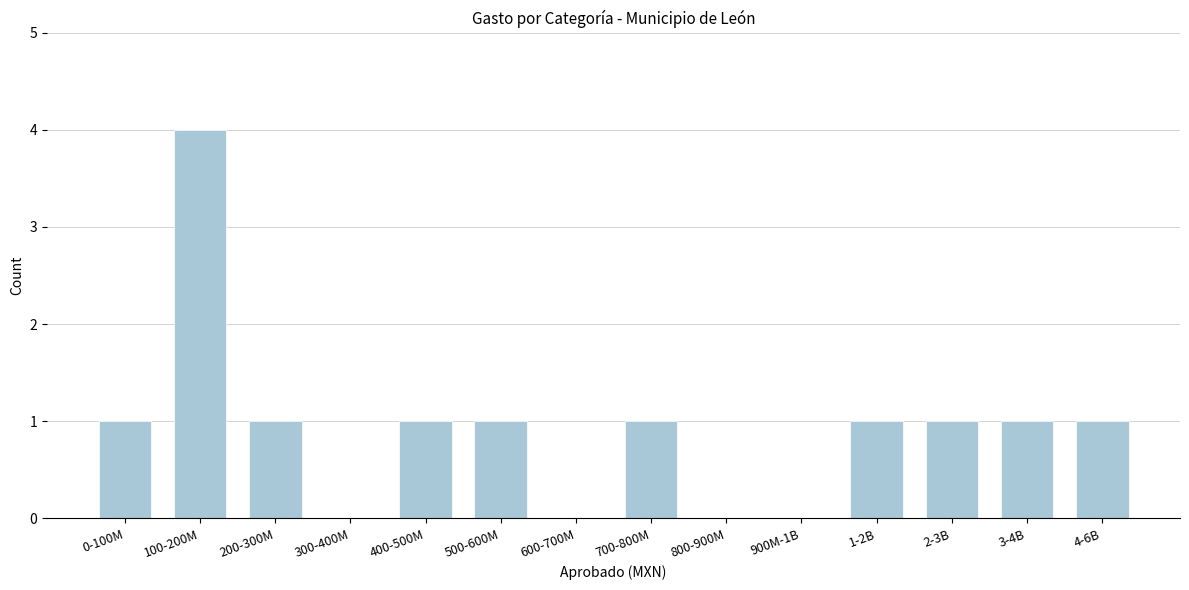

Reading right to left, transcribe all the data shown in this chart.

4-6B=1	3-4B=1	2-3B=1	1-2B=1	900M-1B=0	800-900M=0	700-800M=1	600-700M=0	500-600M=1	400-500M=1	300-400M=0	200-300M=1	100-200M=4	0-100M=1